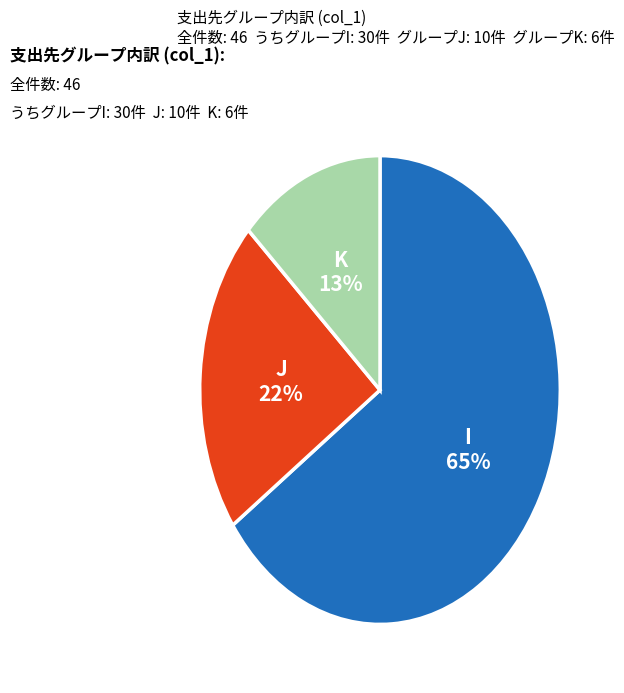

Does any single category account for the majority?

Yes